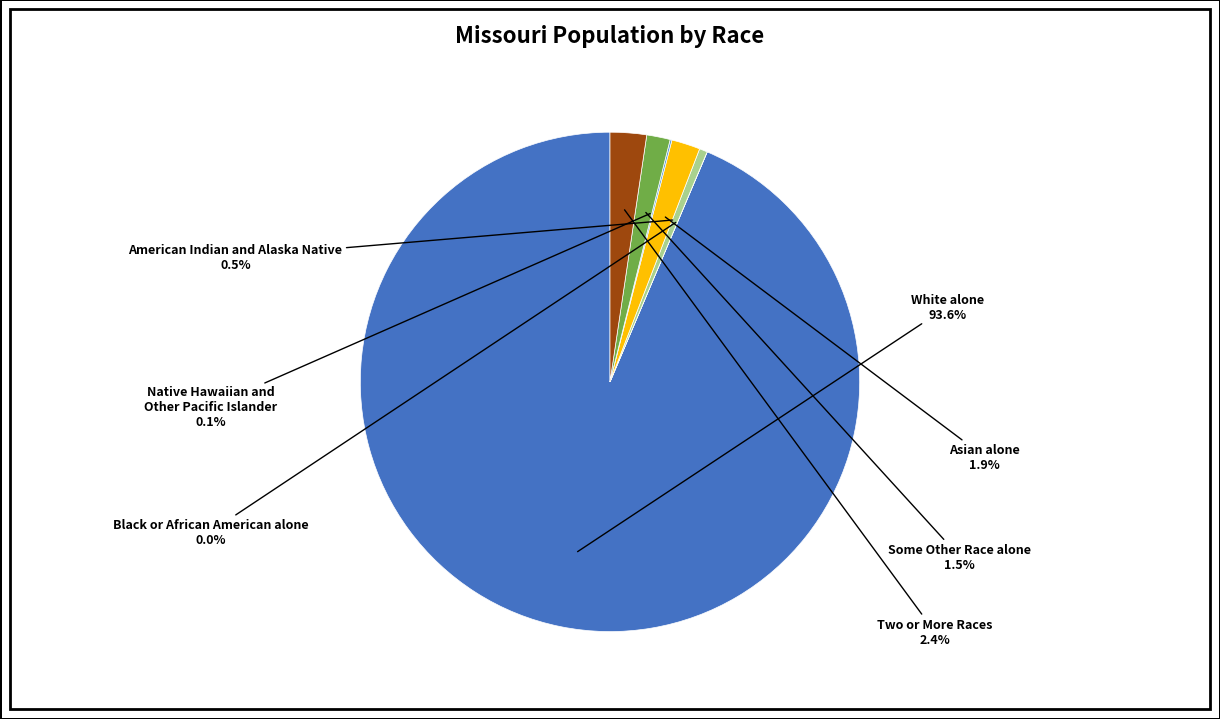

Does any single category account for the majority?

Yes